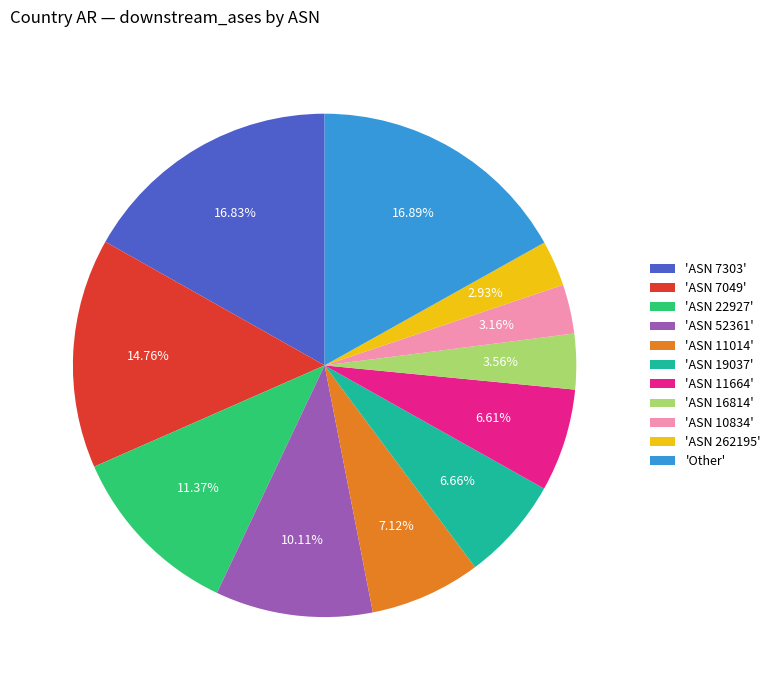

How many segments does this pie chart have?

11